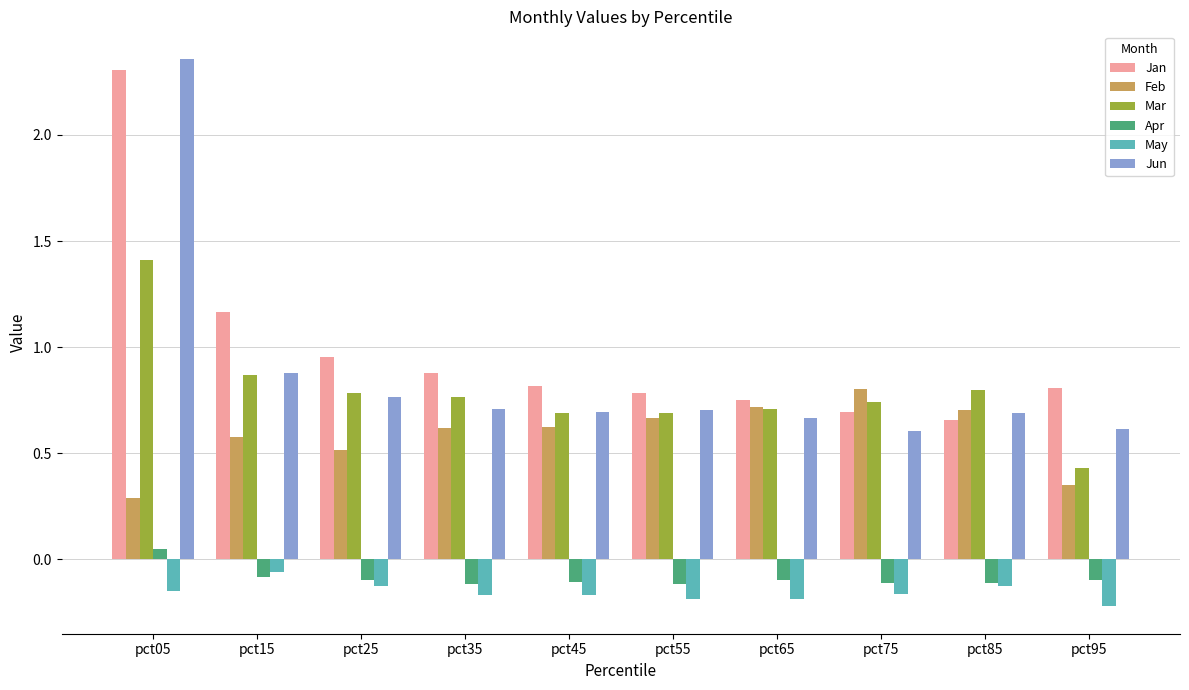

At which label is May closest to 0?

pct15